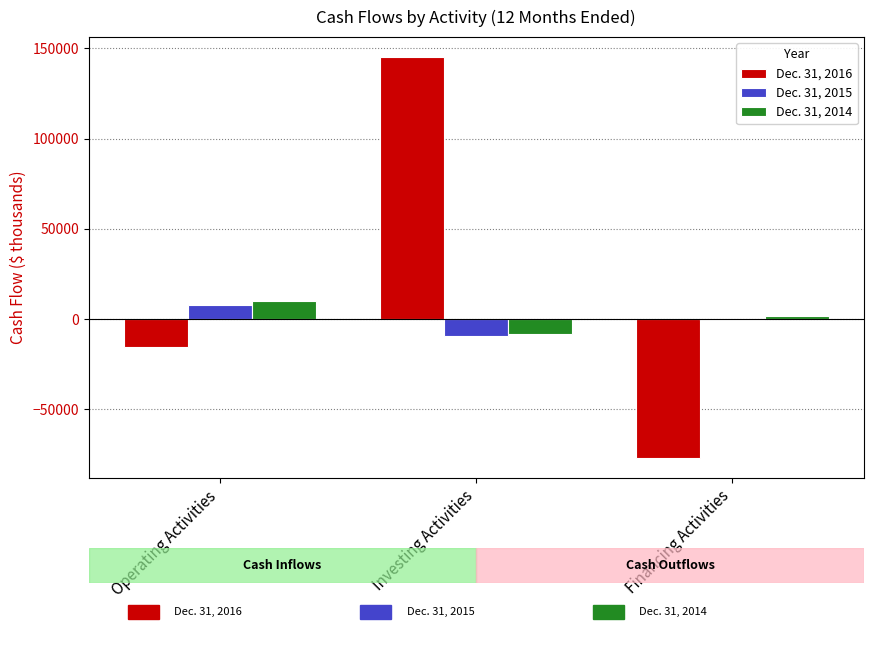

What are all the series names shown in the legend?

Dec. 31, 2016, Dec. 31, 2015, Dec. 31, 2014